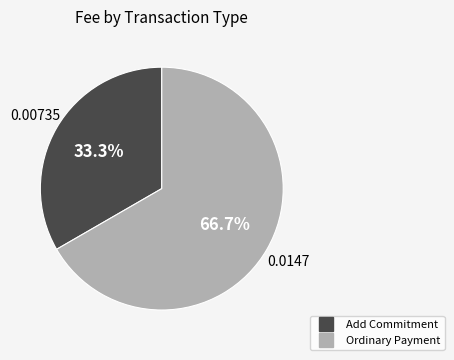

What is the largest slice in the pie chart?

Ordinary Payment